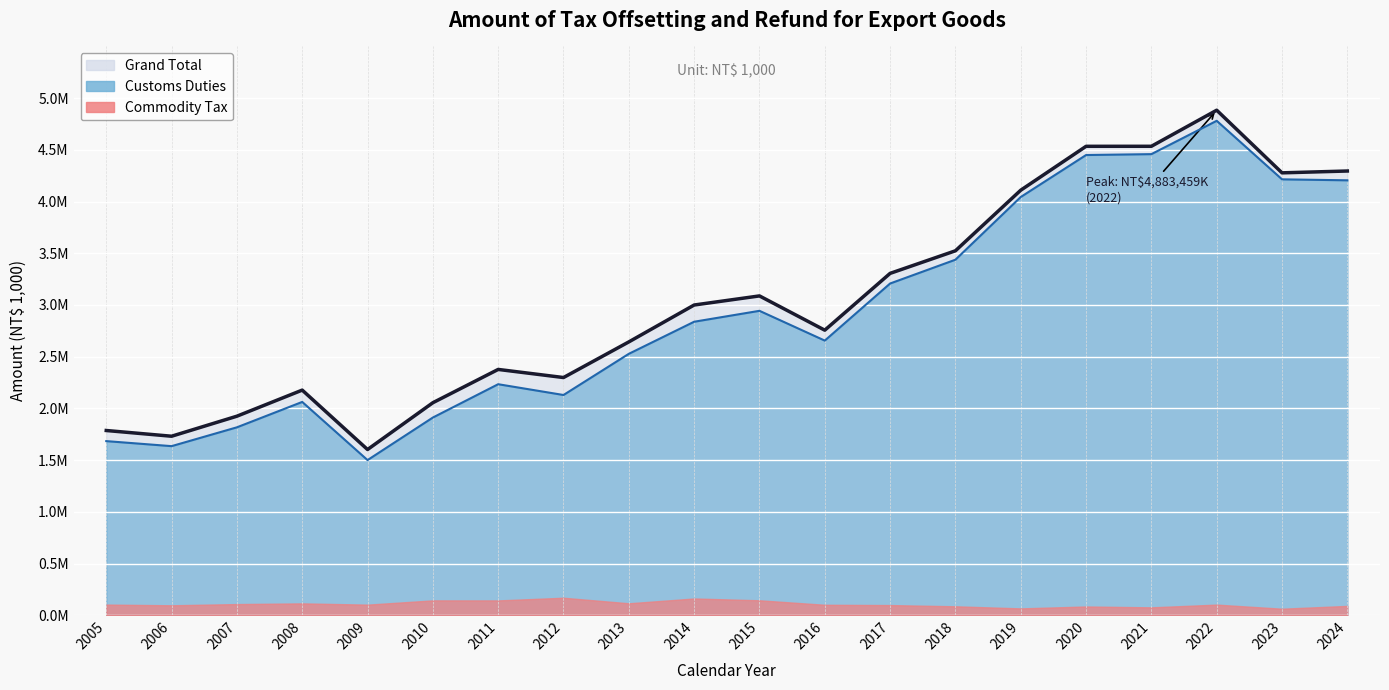

How many interior local valleys does the Grand Total series have?

5